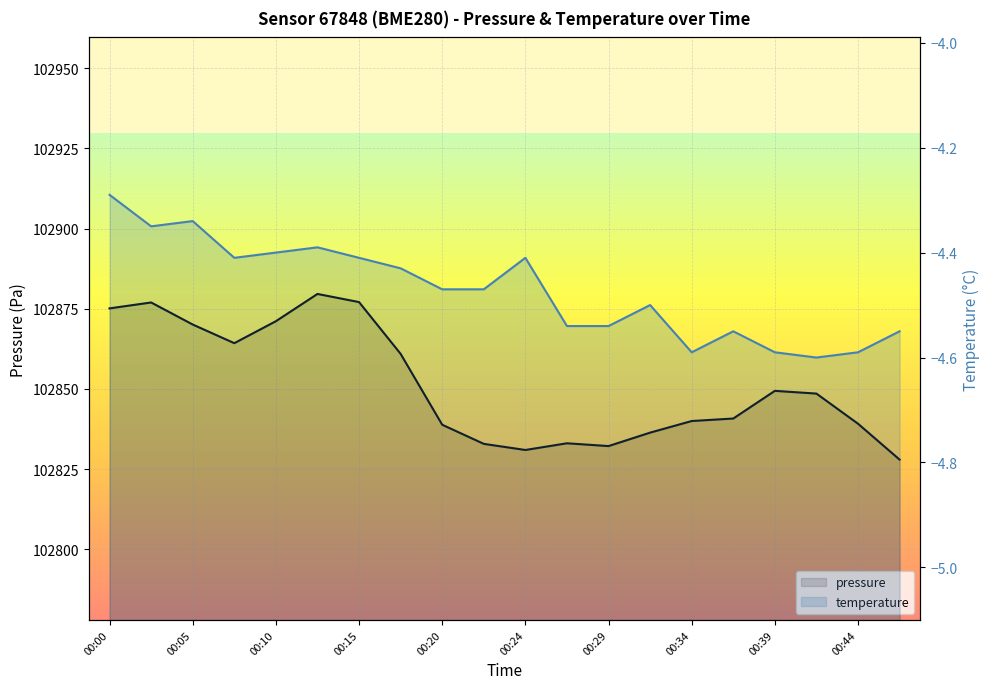

What are all the series names shown in the legend?

pressure, temperature